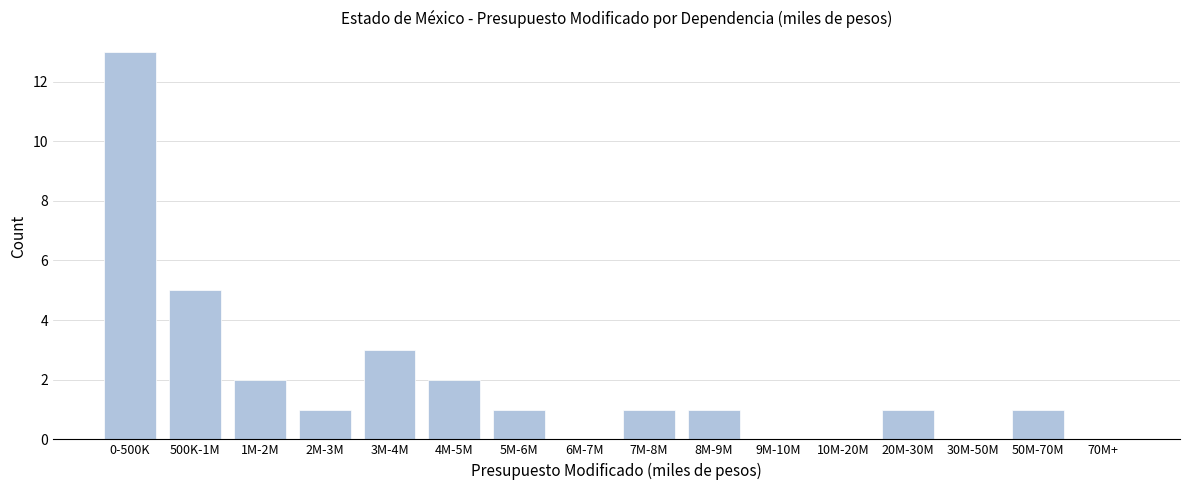

Reading left to right, extract all data points from this chart.

0-500K=13	500K-1M=5	1M-2M=2	2M-3M=1	3M-4M=3	4M-5M=2	5M-6M=1	6M-7M=0	7M-8M=1	8M-9M=1	9M-10M=0	10M-20M=0	20M-30M=1	30M-50M=0	50M-70M=1	70M+=0